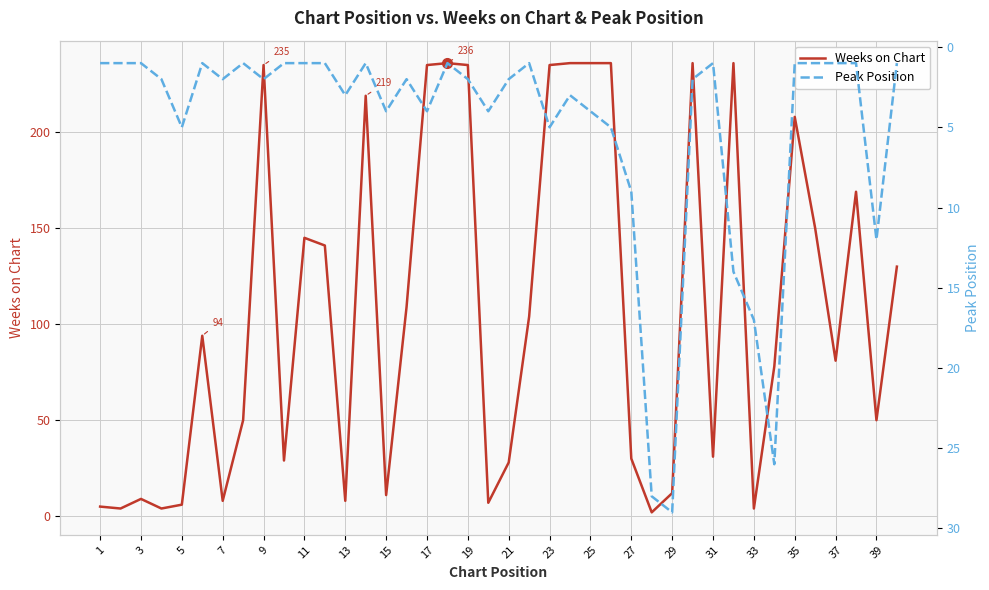

Is this an area chart (filled region under the line)?

No